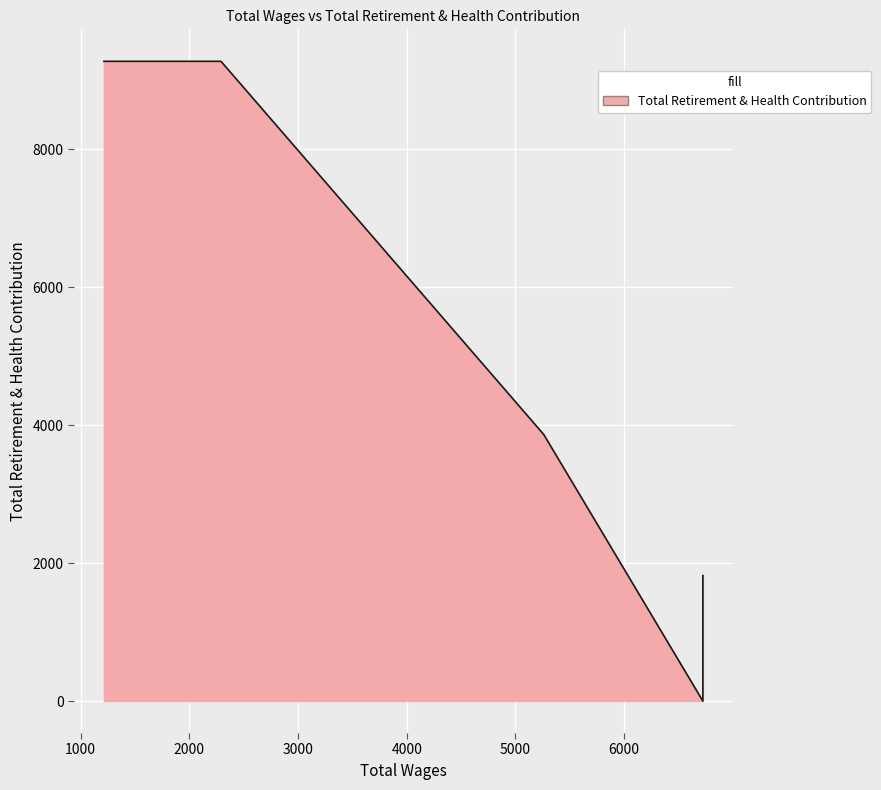

How many interior local valleys (lower than both neighbors) does the data have?

1